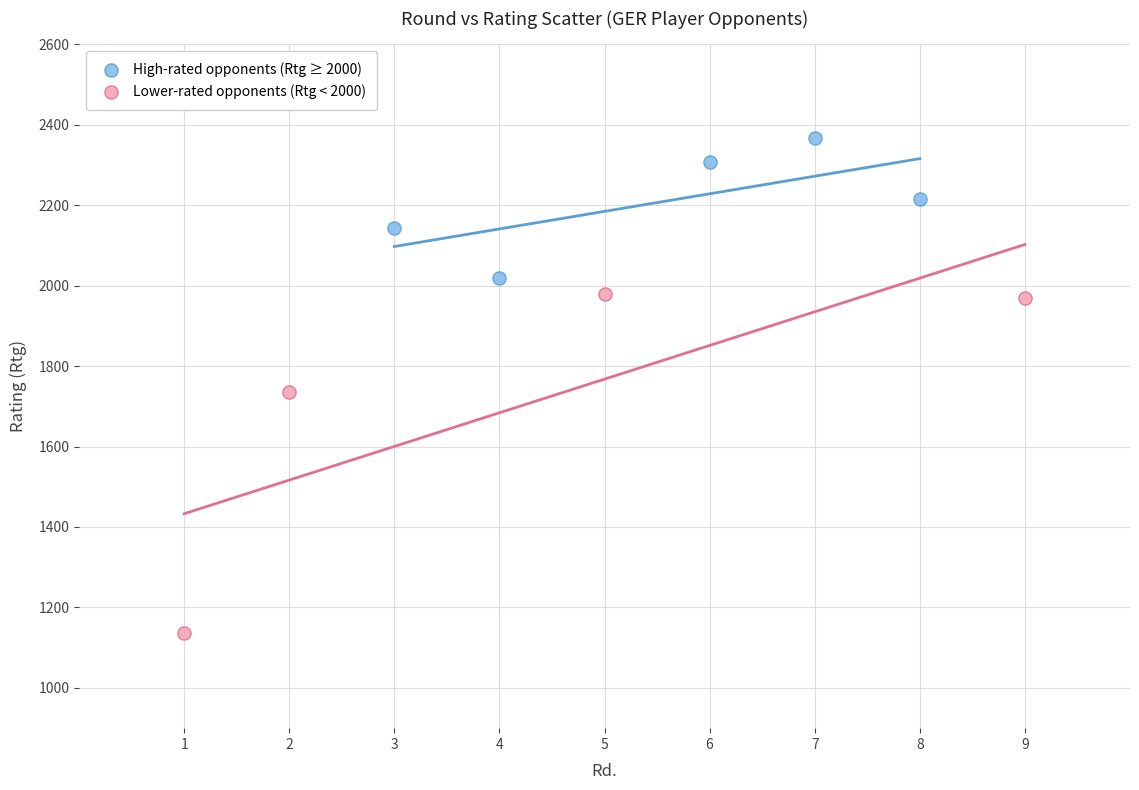

Which series reaches the minimum Y coordinate?

Lower-rated opponents (Rtg < 2000)